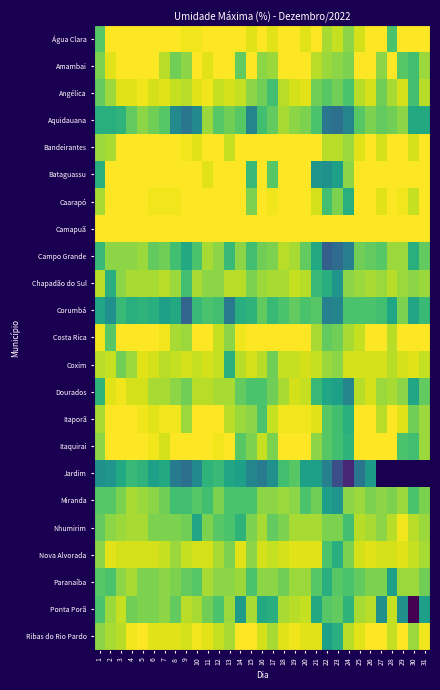

How many values in Jardim are above zero?

26